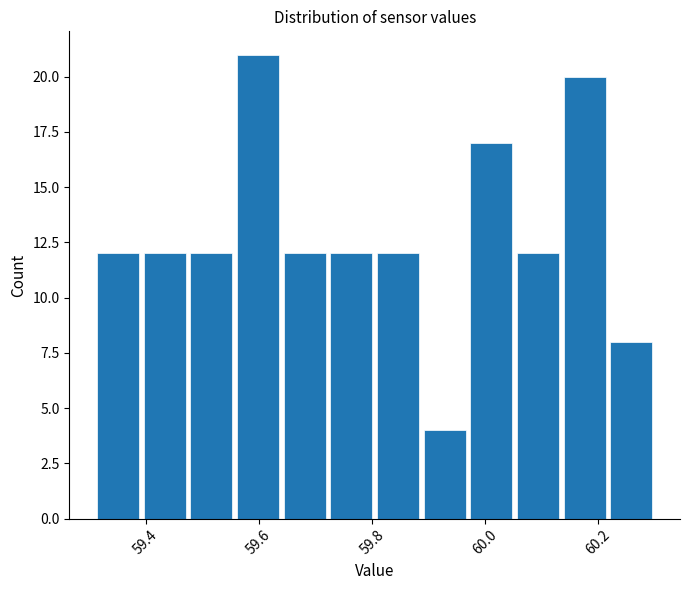

Over which range of the x-axis is the bar tallest?

59.56 to 59.64